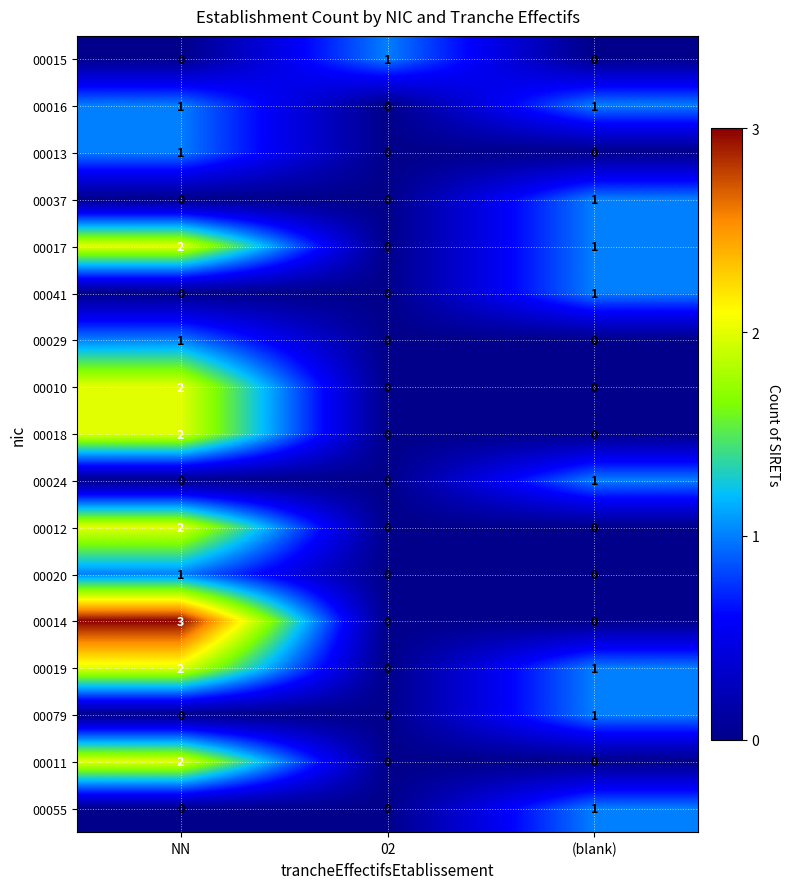

How many 00037 values are between 0 and 1?

3